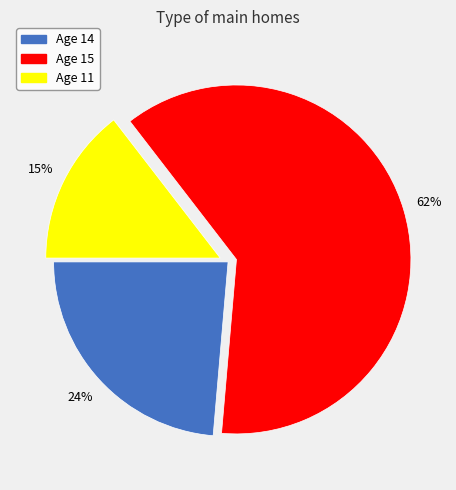

Is the sum of Age 15 and Age 14 greater than half?

Yes